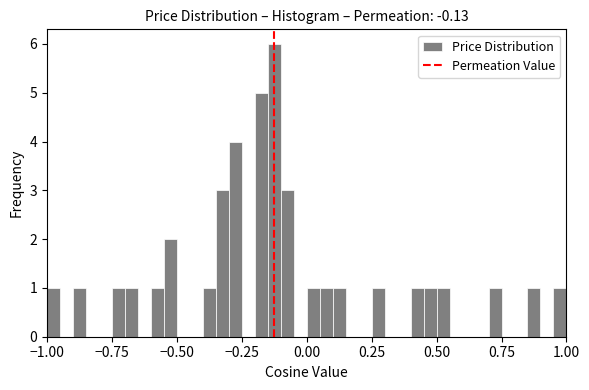

Around what value on the x-axis is the tallest bar? Give the approximate position of its centre, as read against the axis.

-0.10